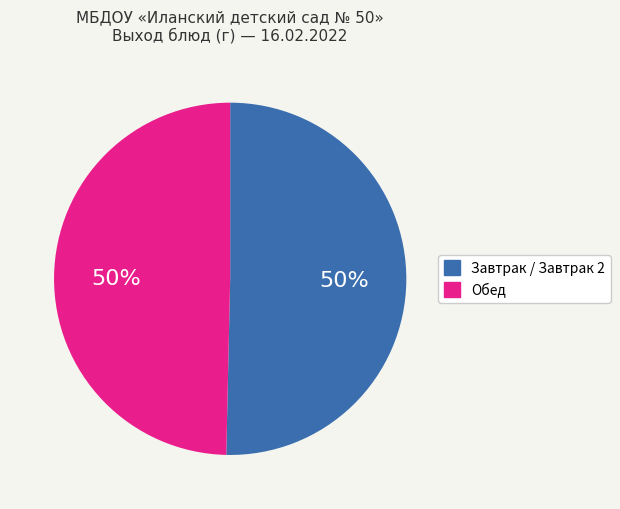

Do Обед and Завтрак / Завтрак 2 together represent more than half of the pie?

Yes